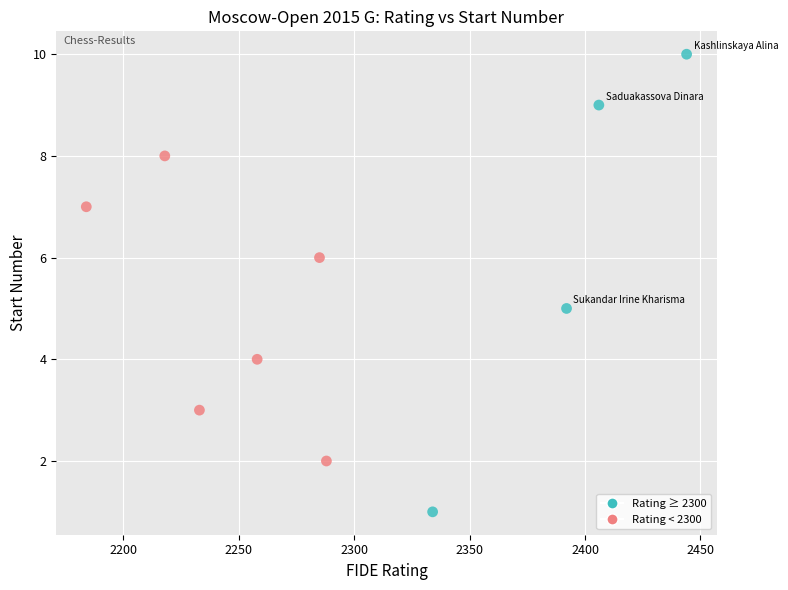

What is the range of Y values (max minus min)?

9